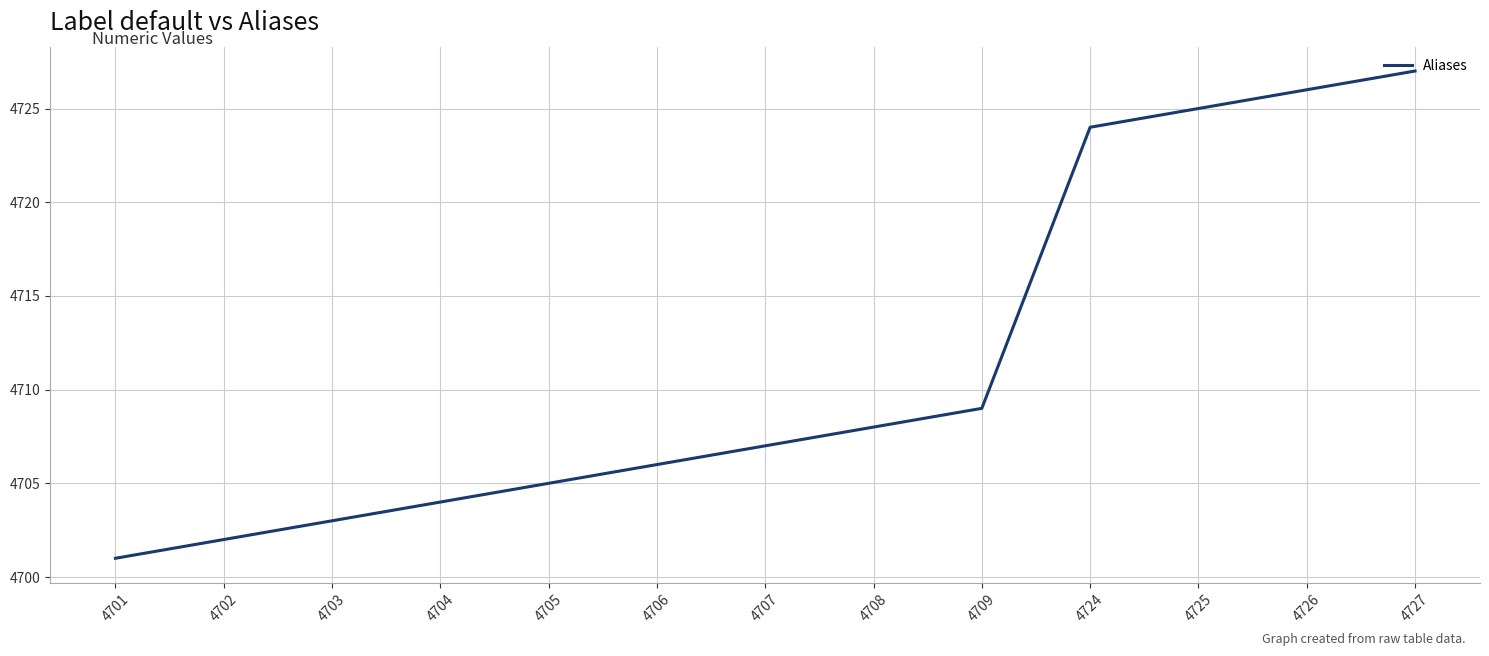

How many lines are shown in the chart?

1